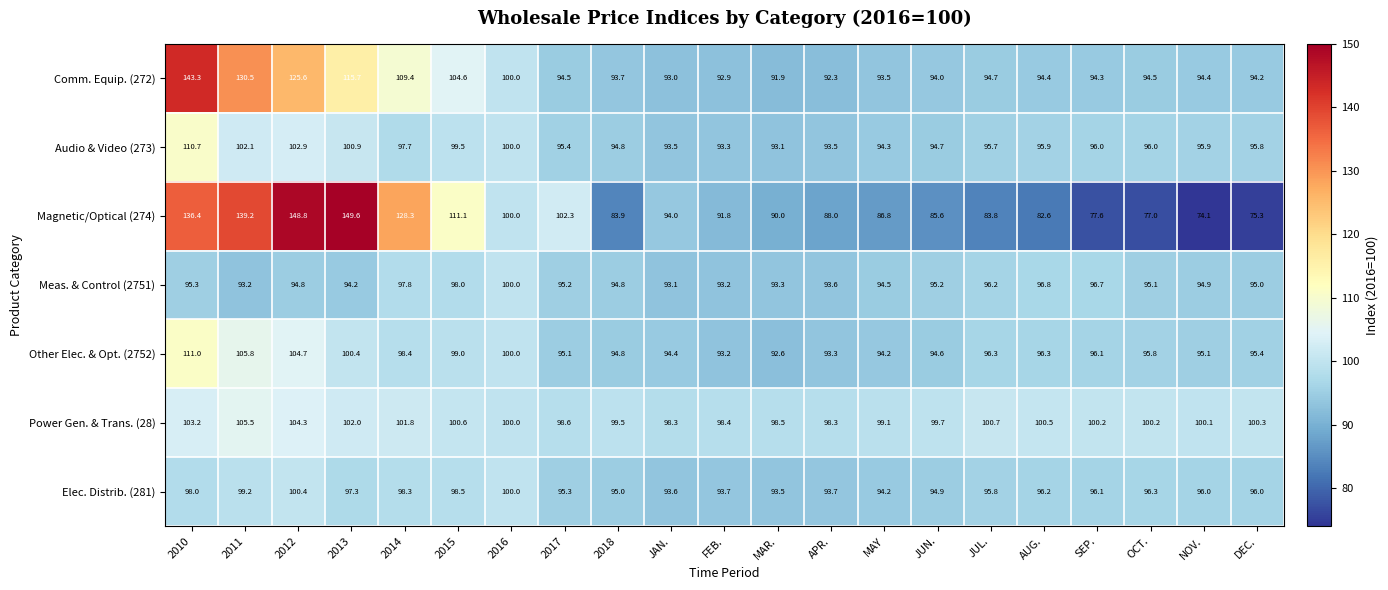

What is the sum of the Audio & Video (273) values at OCT. and FEB.?

189.3